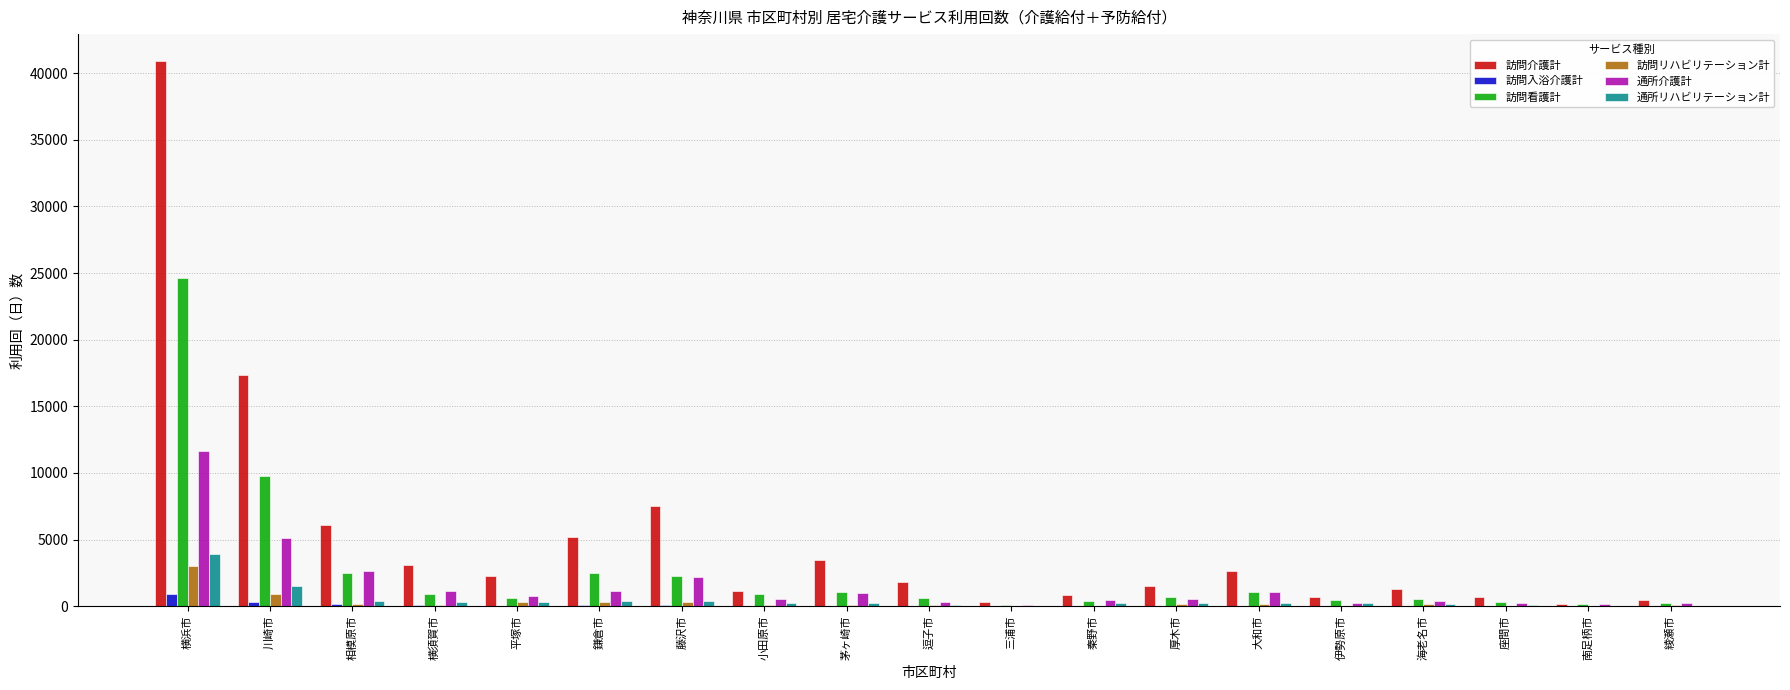

Is it true that 訪問介護計 equals 3103 at 横須賀市?

True